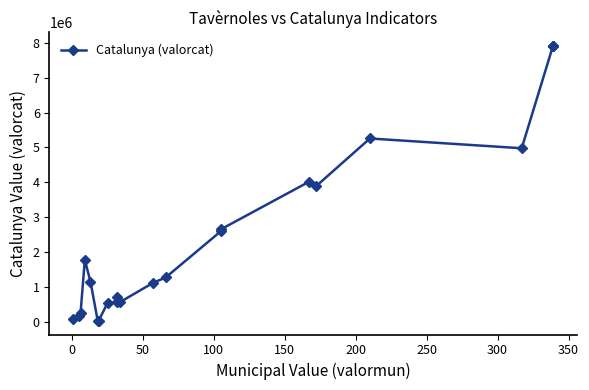

Does the chart display data point markers on the line(s)?

Yes